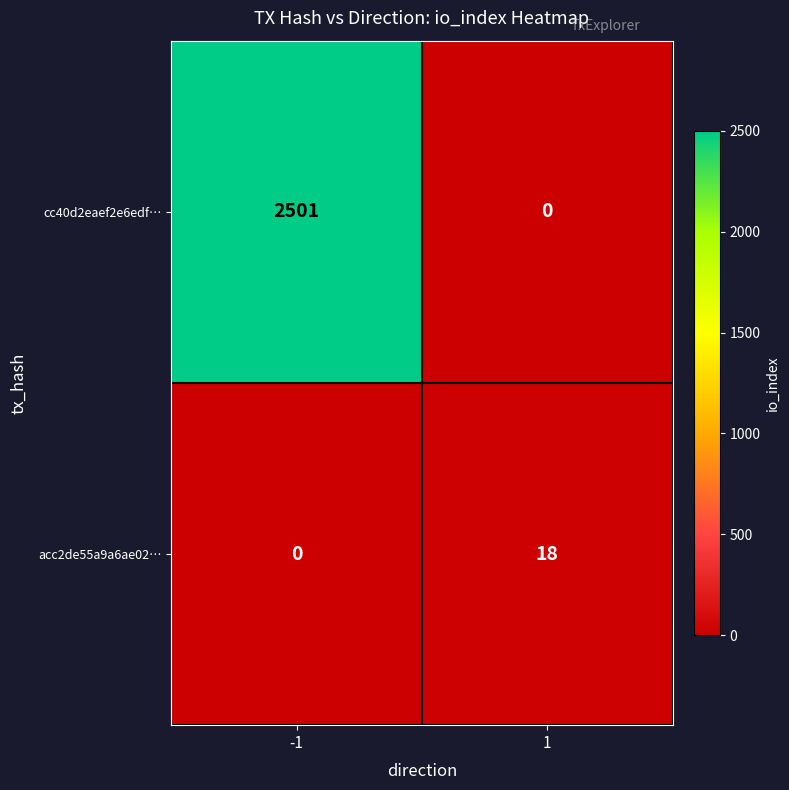

The value of acc2de55a9a6ae02… at -1 is -6. True or false?

False